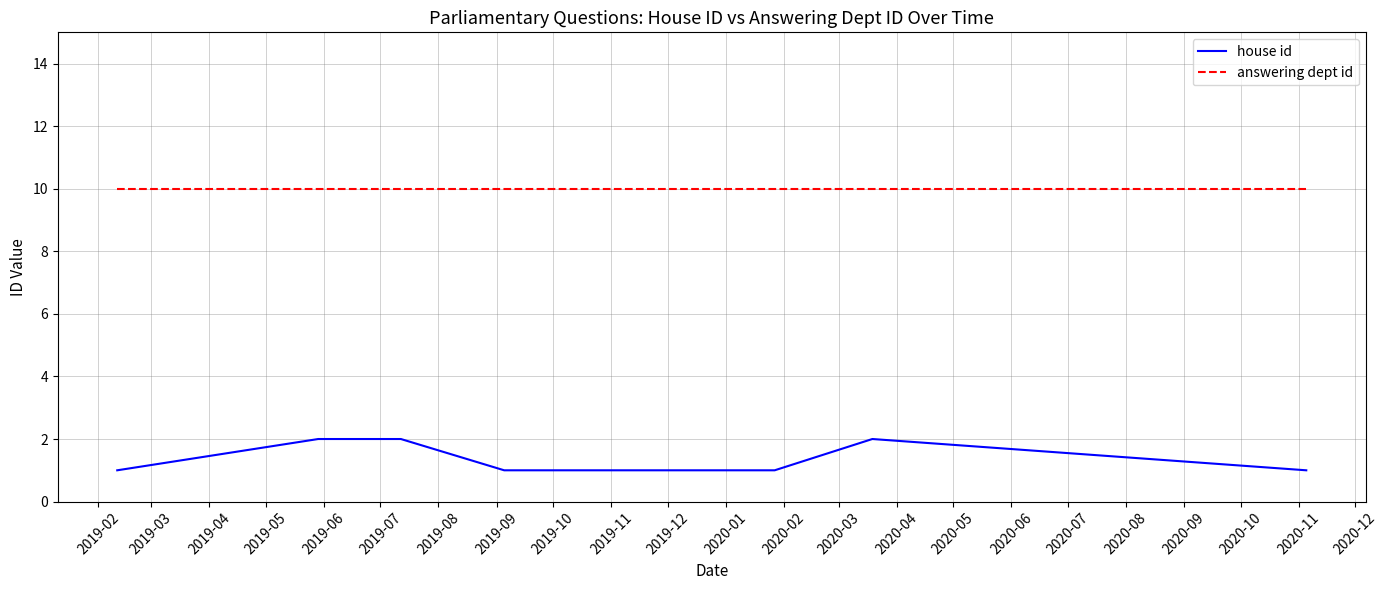

Count the number of categories in the chart.

10